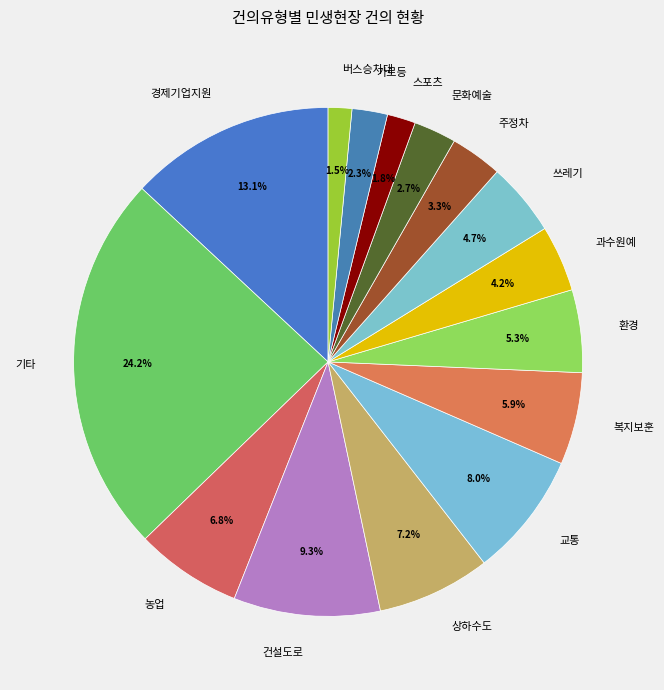

Count the number of slices in the pie.

15